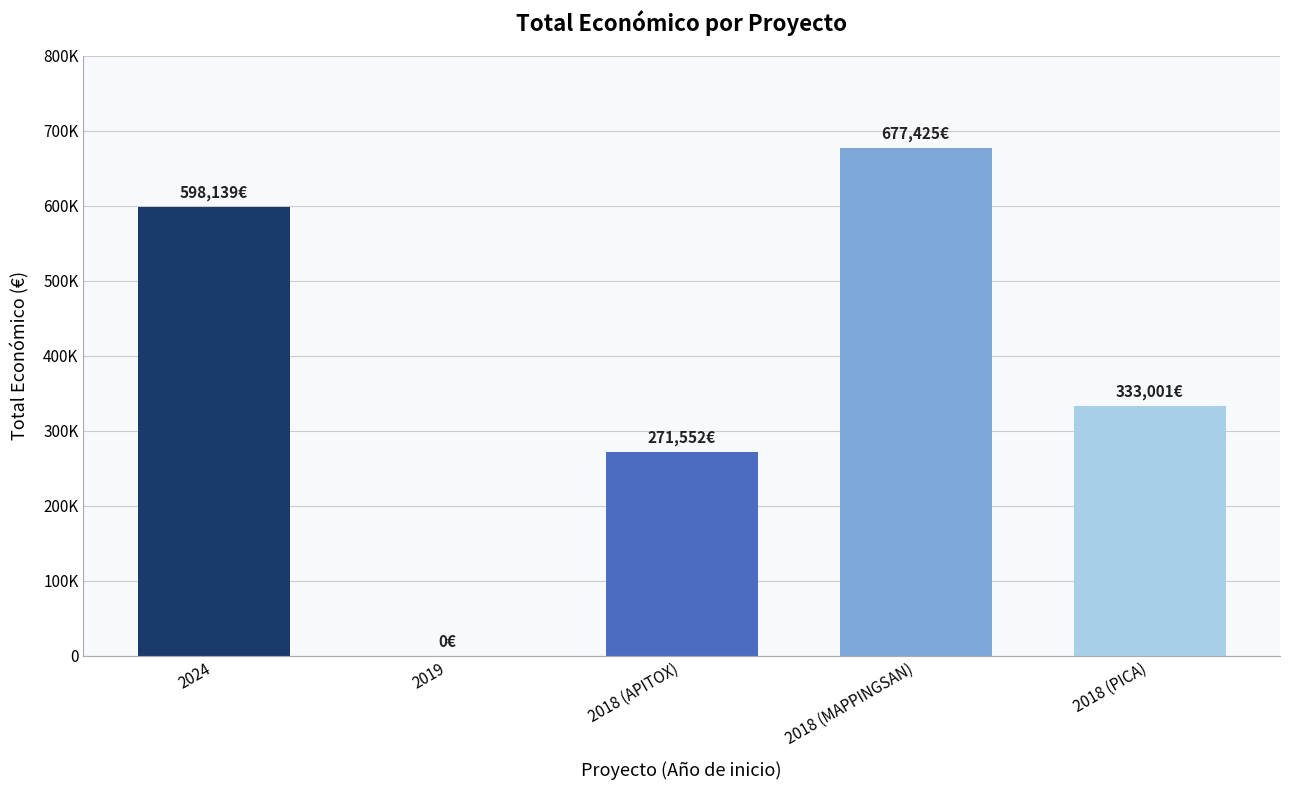

Which label corresponds to the smallest value in the chart?

2019